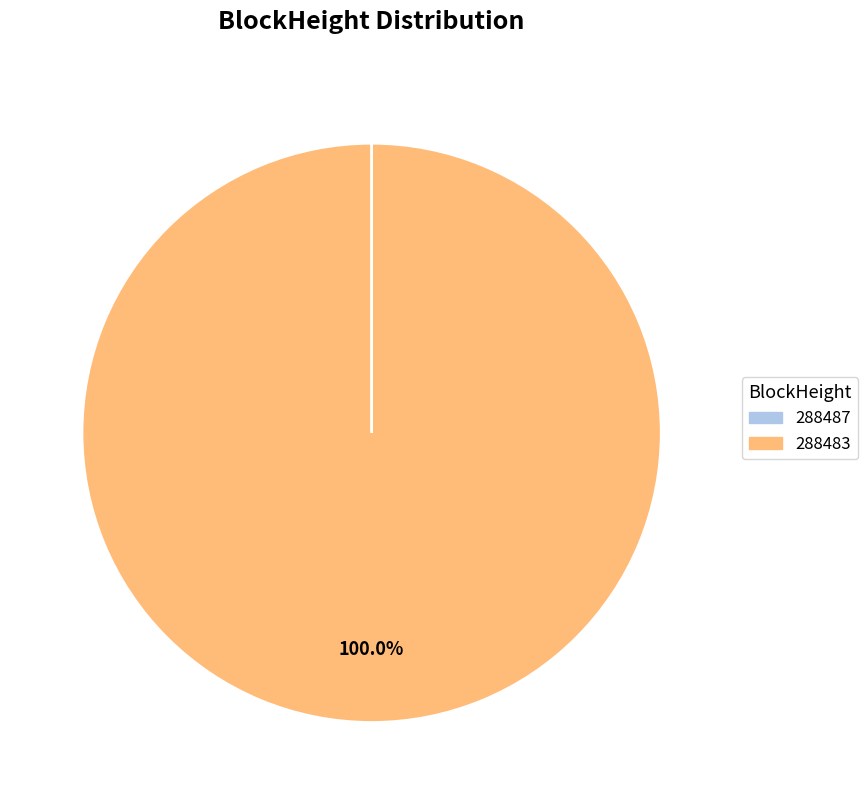

Does any single category account for the majority?

Yes